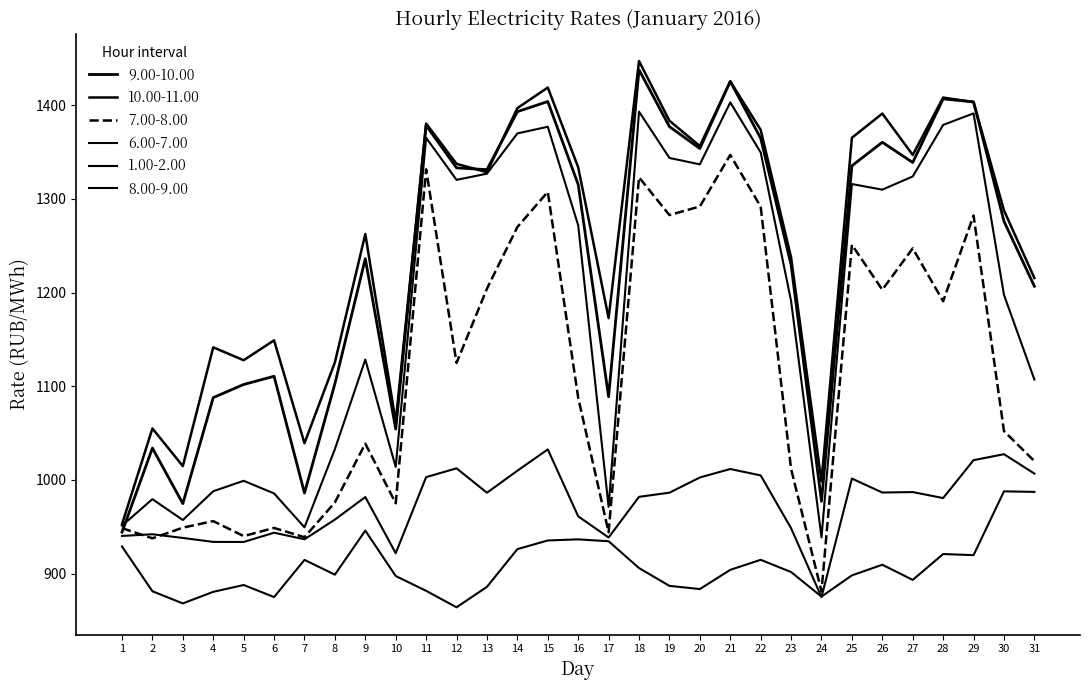

True or false: 6.00-7.00 has a value of 921.9 at 10.

True